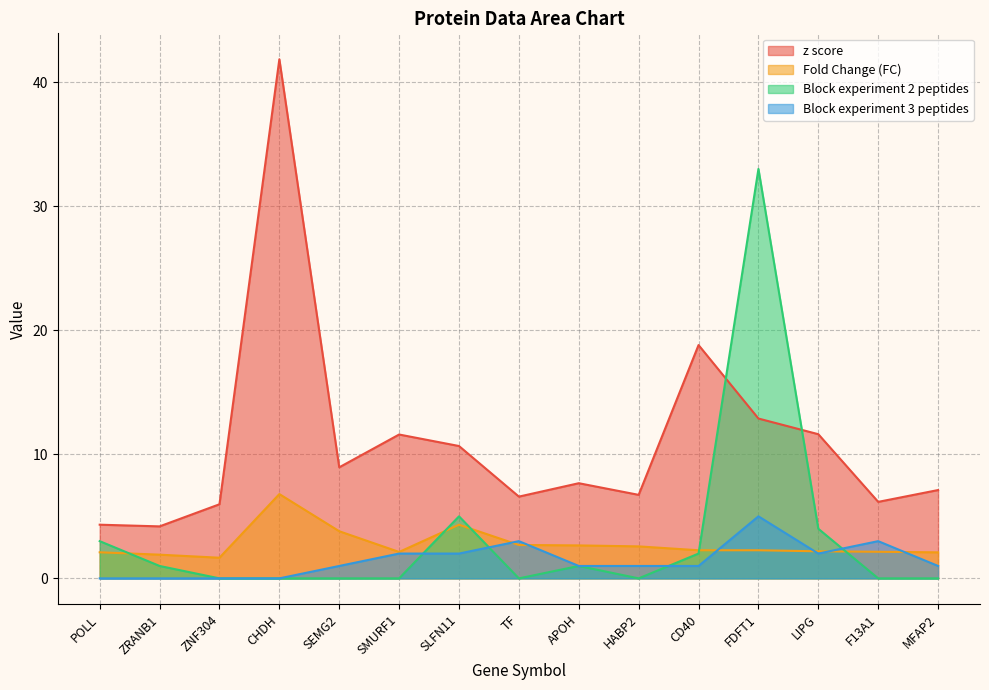

Count the number of data series in this chart.

4